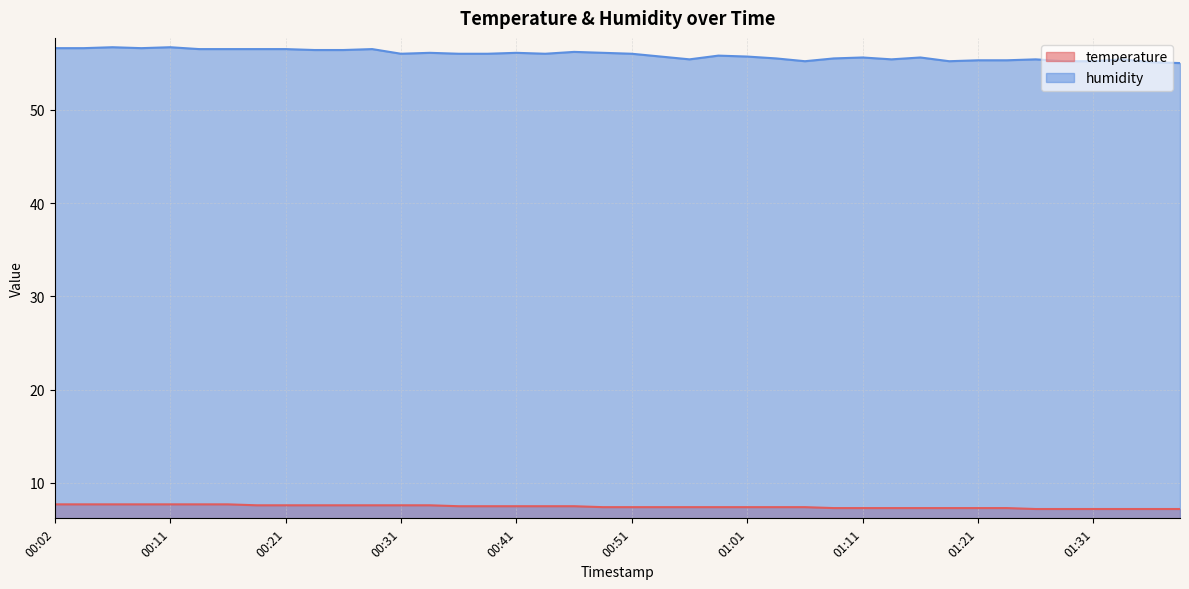

What is the difference between the humidity values at 00:54 and 00:19?

0.8